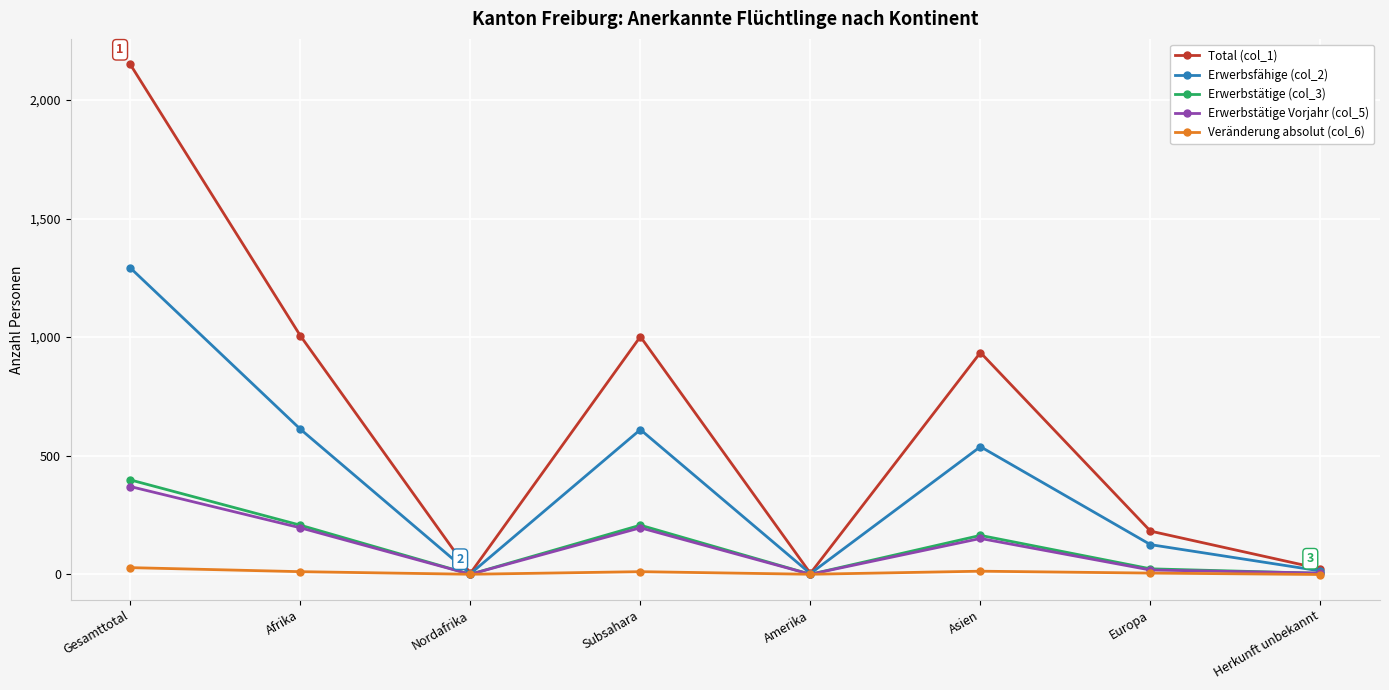

The Erwerbstätige (col_3) series shows -147 at Amerika. True or false?

False